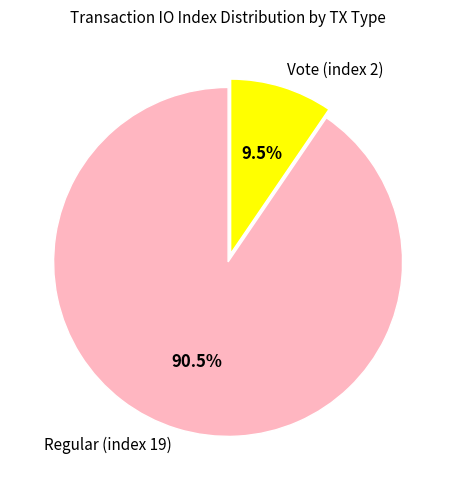

Combined, do Regular (index 19) and Vote (index 2) account for over 50%?

Yes